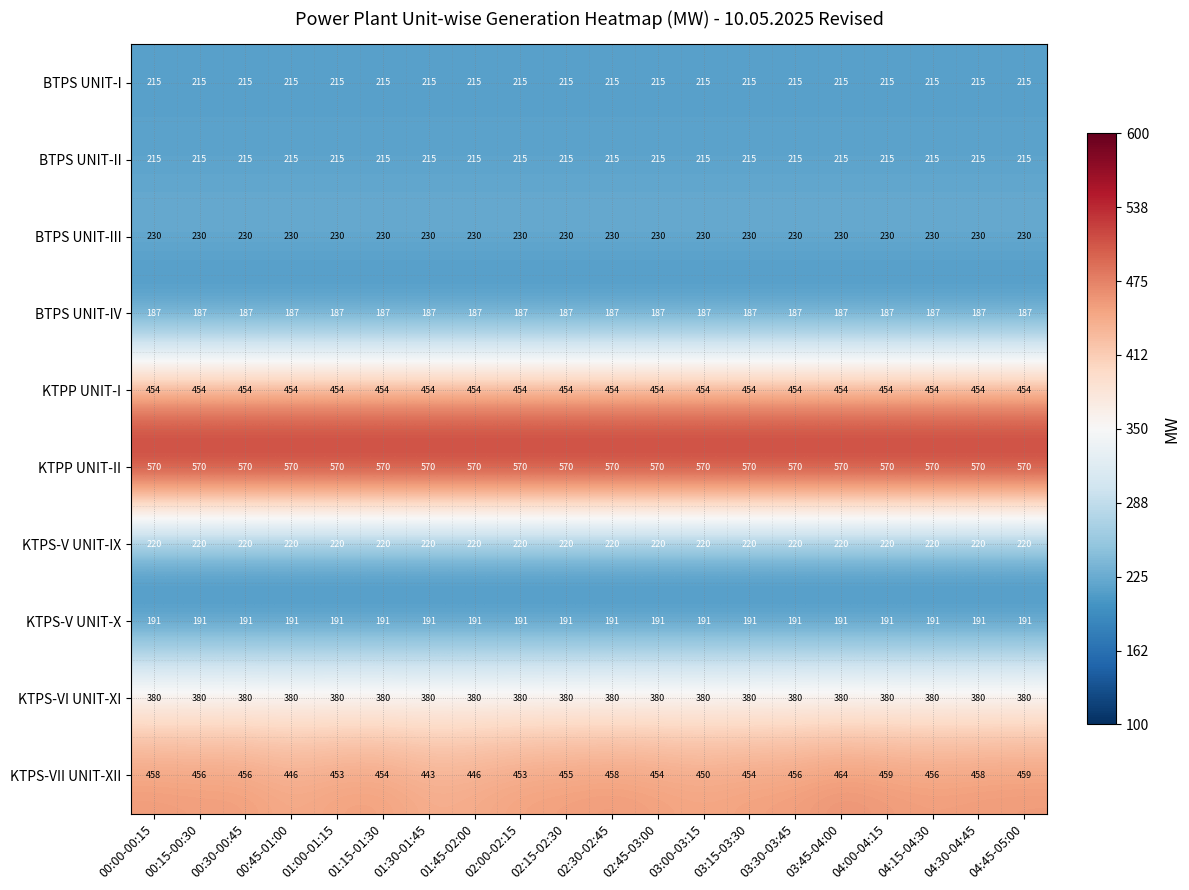

What is the sum of all KTPS-V UNIT-X values?

3820